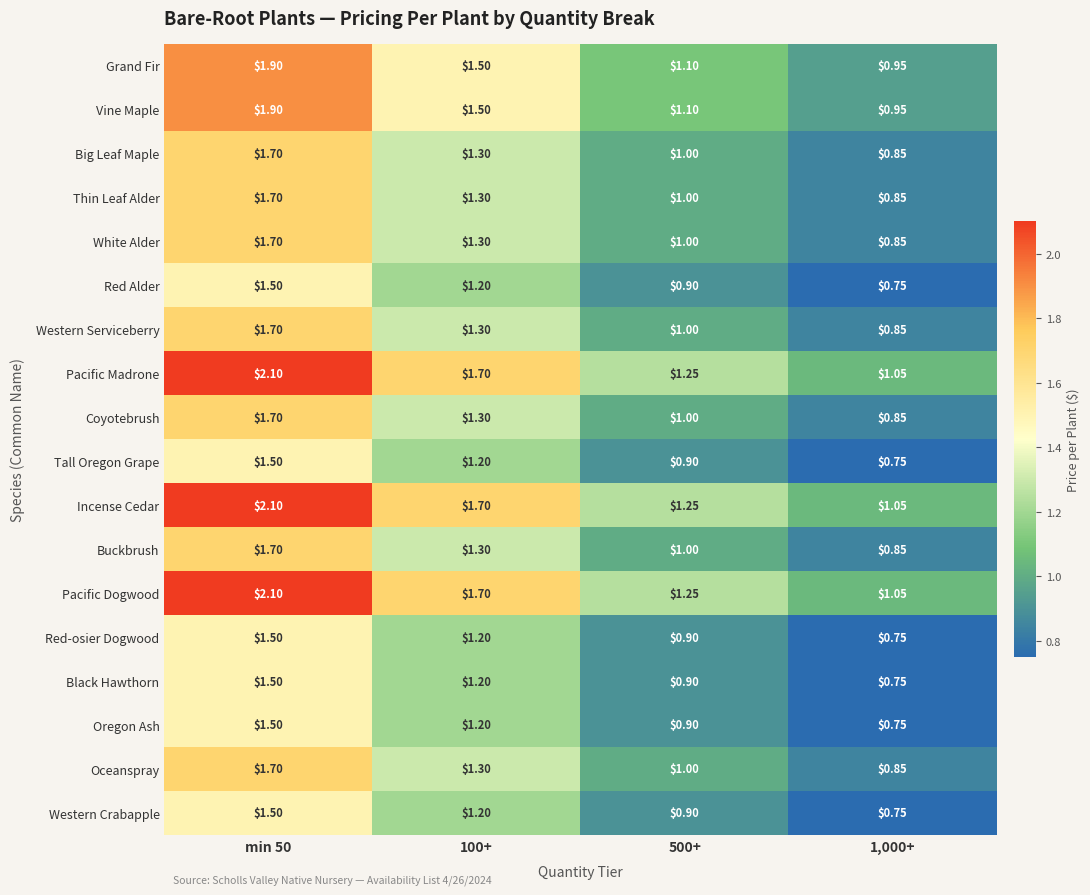

Is the value of Western Crabapple at min 50 greater than the value of Tall Oregon Grape at 100+?

Yes